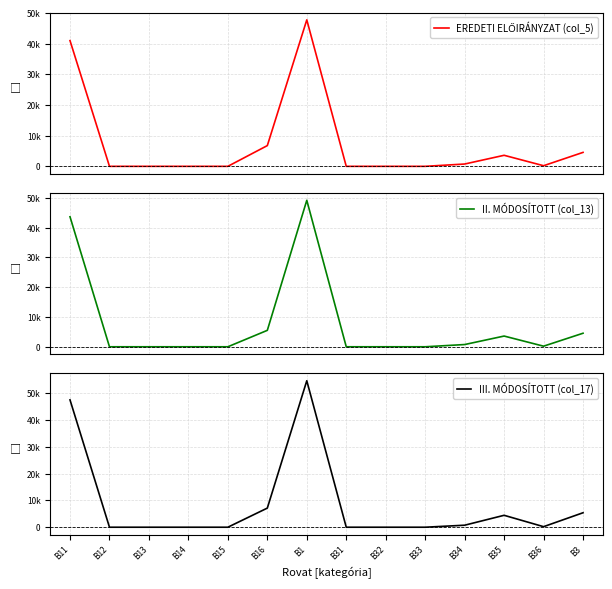

Reading left to right, transcribe all the data shown in this chart.

EREDETI ELŐIRÁNYZAT (col_5): 41016	0	0	0	0	6764	47780	0	0	0	750	3600	200	4550
II. MÓDOSÍTOTT (col_13): 43673	0	0	0	0	5519	49192	0	0	0	750	3600	200	4550
III. MÓDOSÍTOTT (col_17): 47555	0	0	0	0	7145	54700	0	0	0	750	4451	204	5405